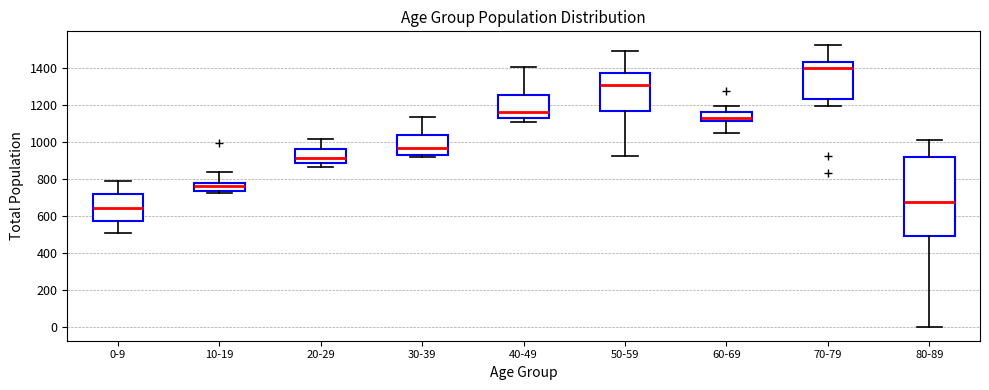

Which box is the tallest, from its lower edge to its upper edge?

80-89